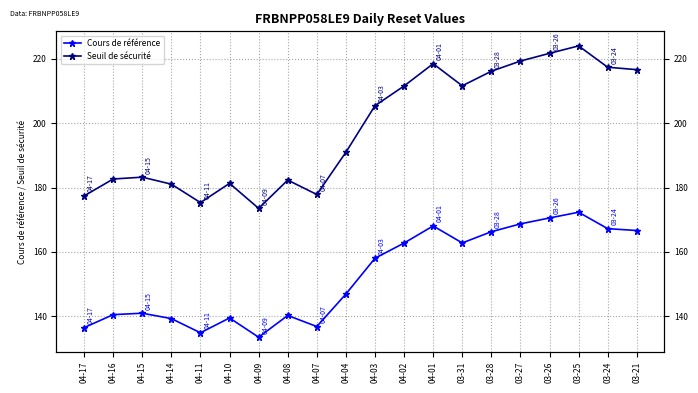

Does the chart have visible grid lines?

Yes